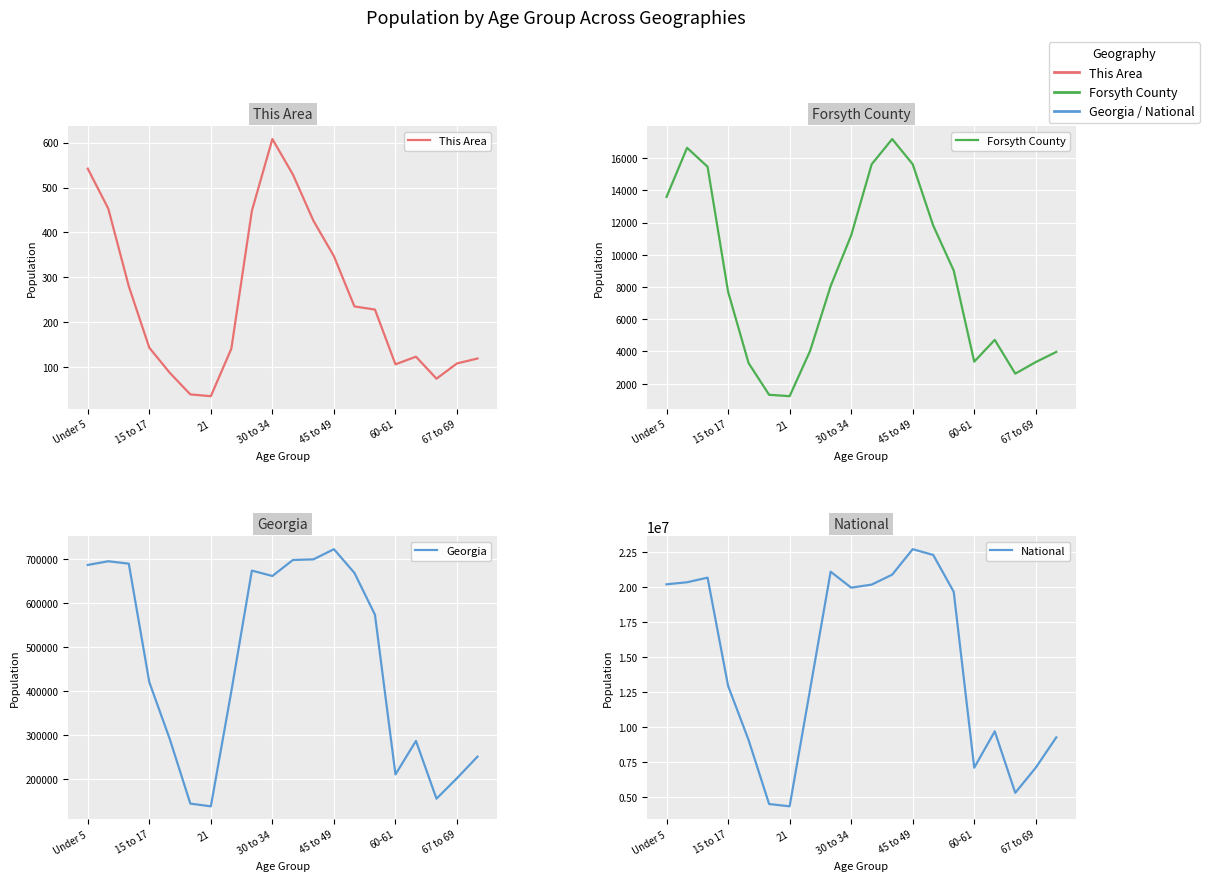

How many values in the Forsyth County series exceed 8059?

9